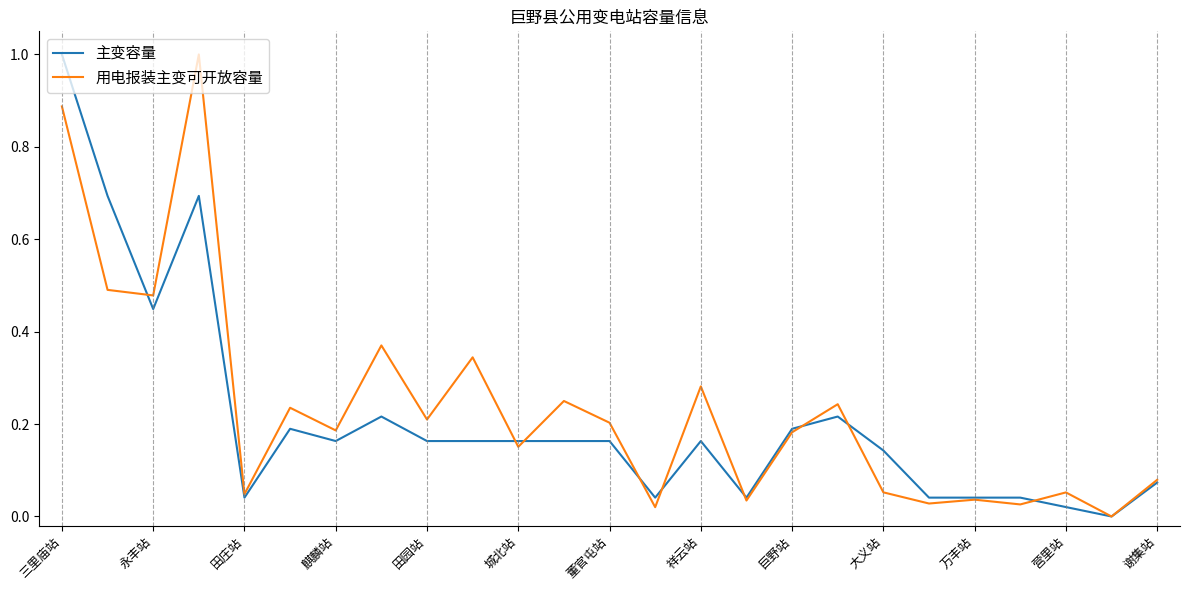

What is the maximum value shown in the chart?

1.0